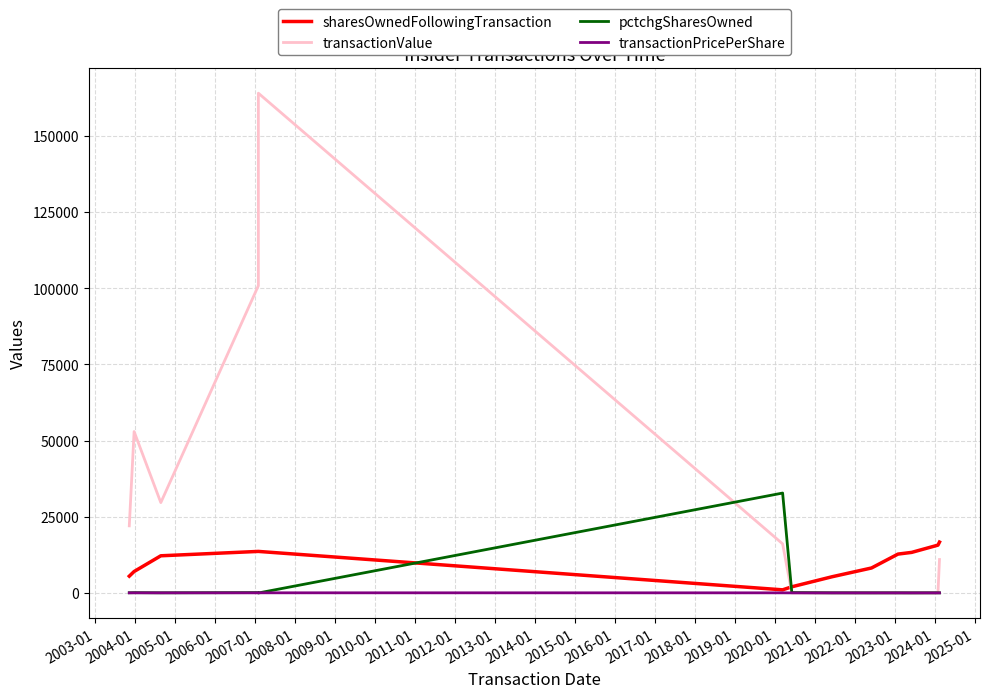

Count the number of categories in the chart.

13